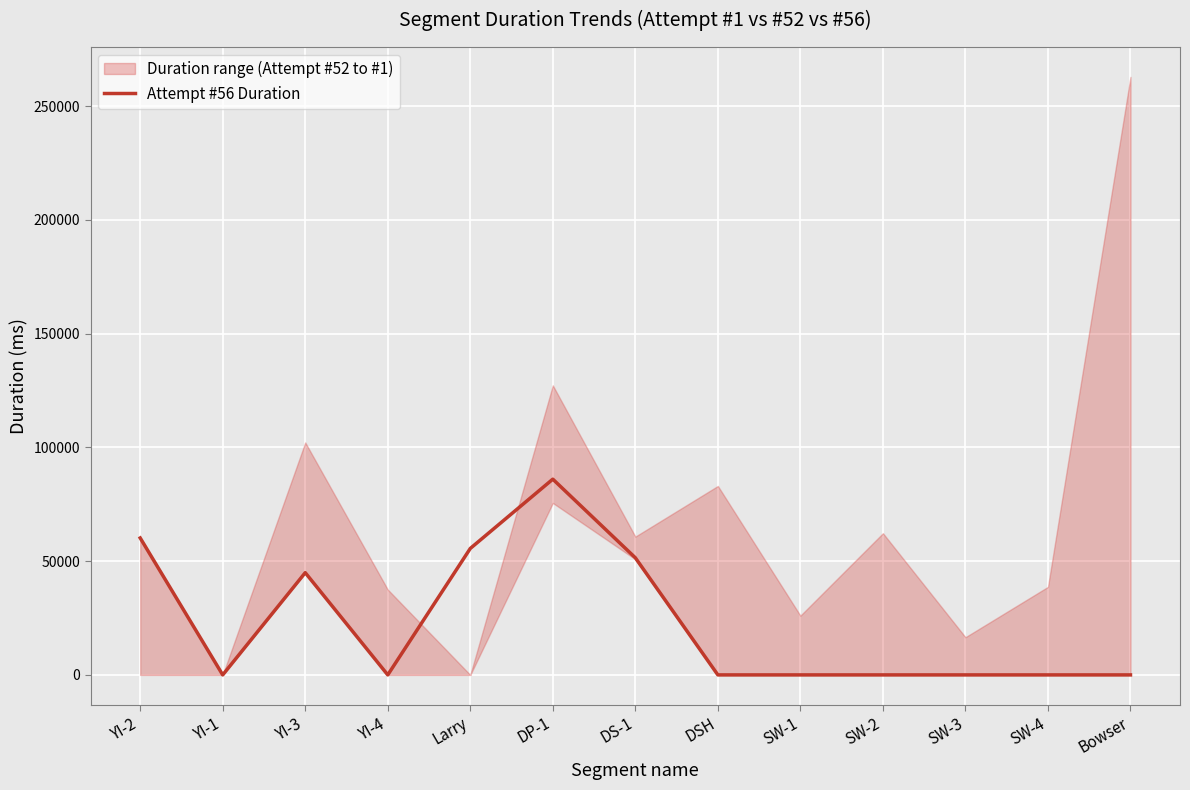

Is it true that the value at SW-4 is -44919?

False